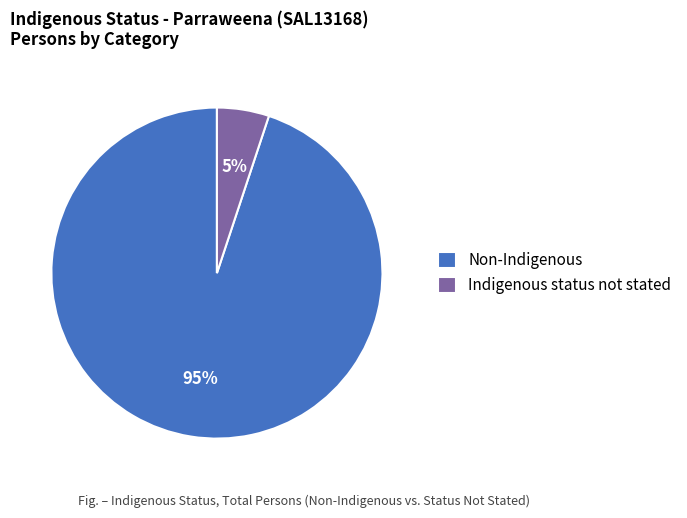

How many segments does this pie chart have?

2